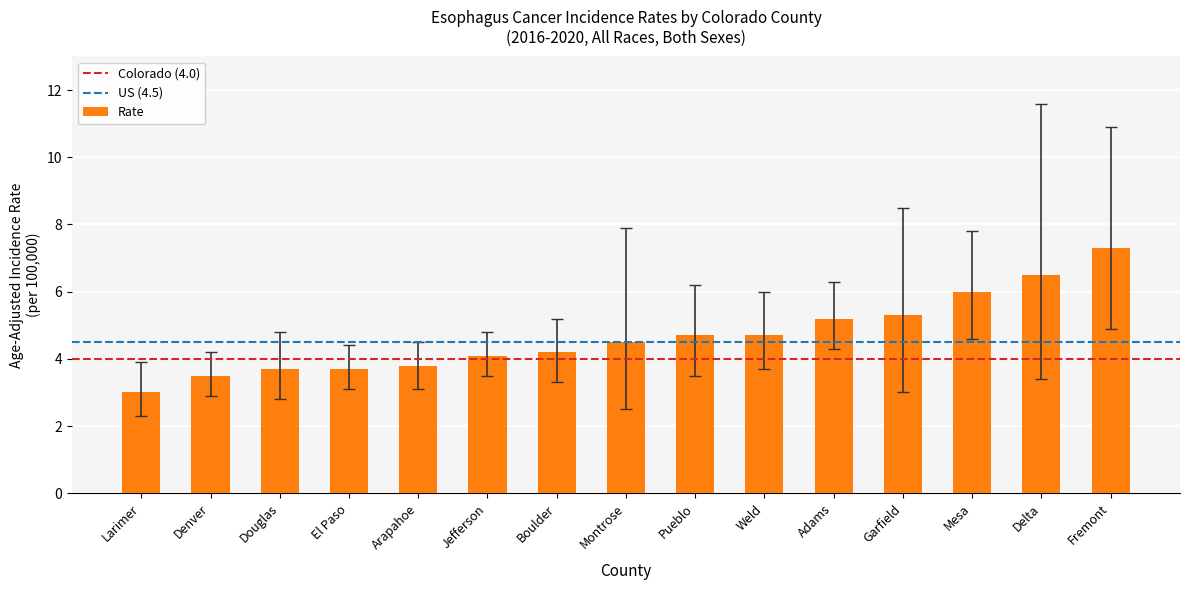

True or false: the data shows 1.8 at Garfield.

False